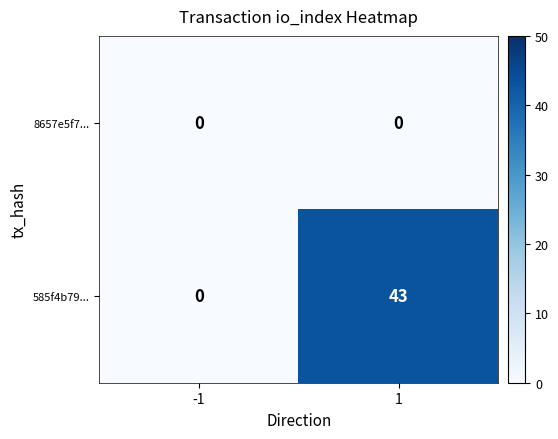

Reading left to right, extract all data points from this chart.

8657e5f7...: -1=0	1=0
585f4b79...: -1=0	1=43